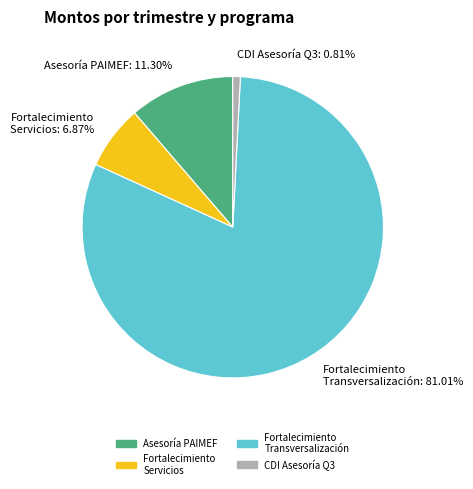

Which category has the biggest portion of the pie?

Fortalecimiento Transversalización: 81.01%